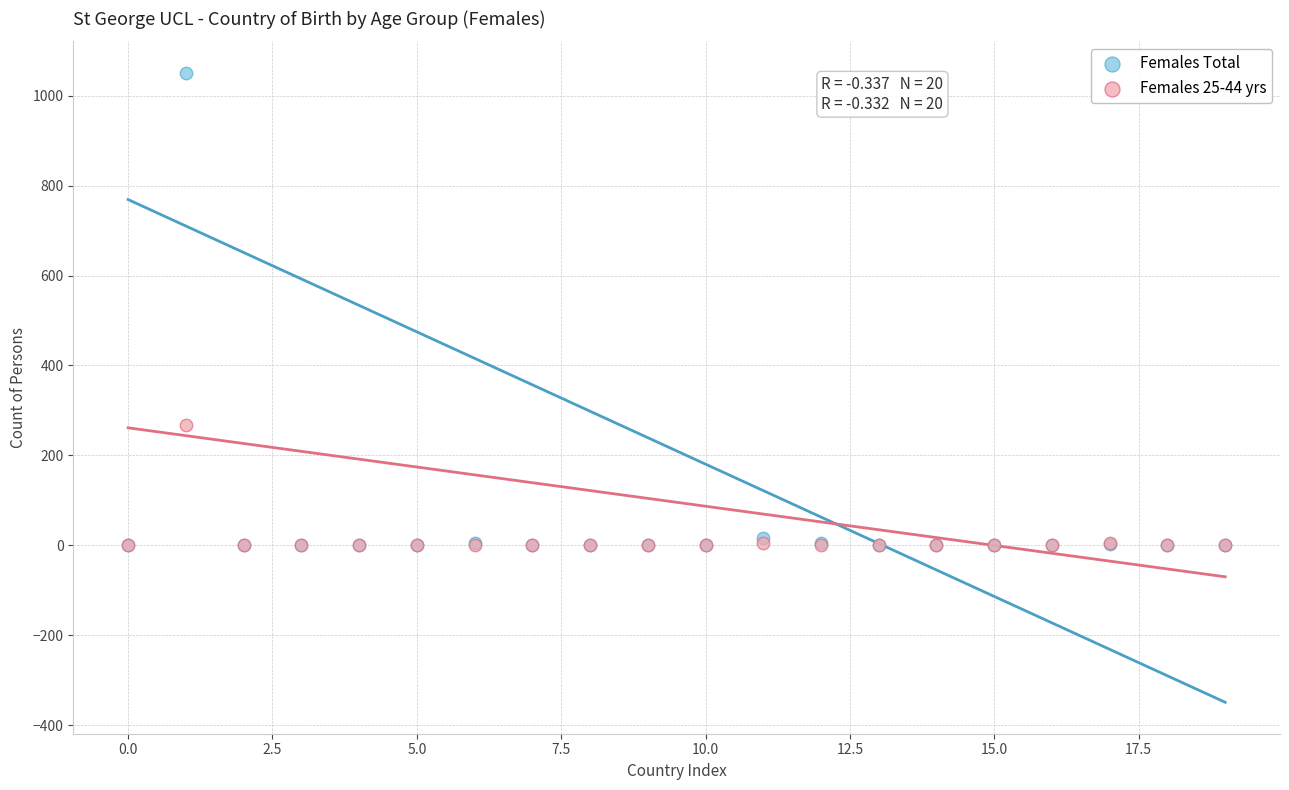

Across all series, what Y value is closest to 525?

268